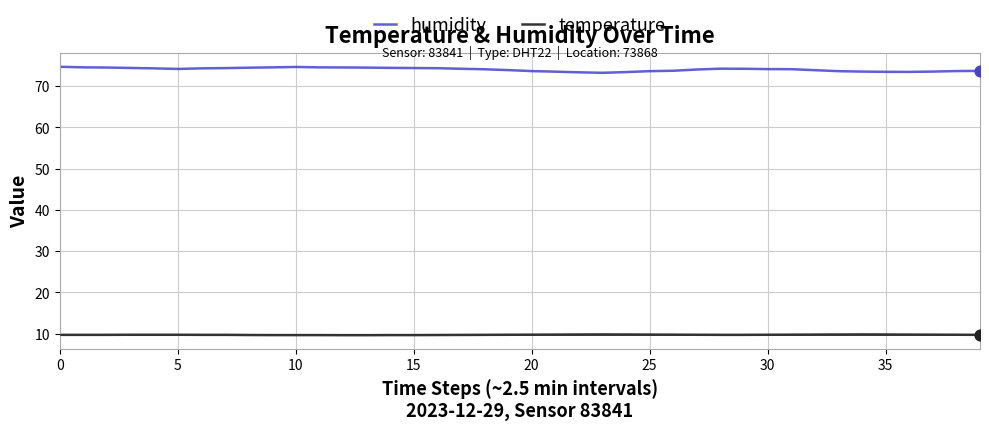

What are all the series names shown in the legend?

humidity, temperature